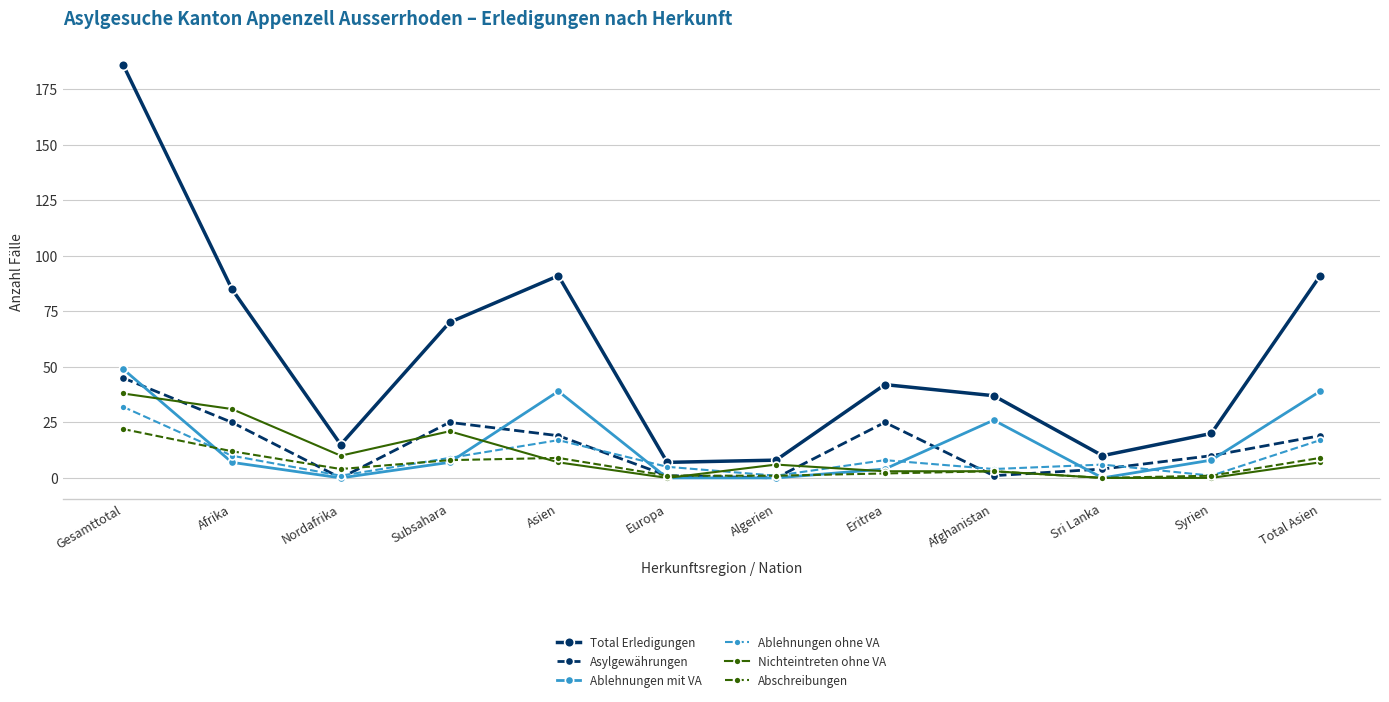

What is the lowest value of the Ablehnungen ohne VA series?

1